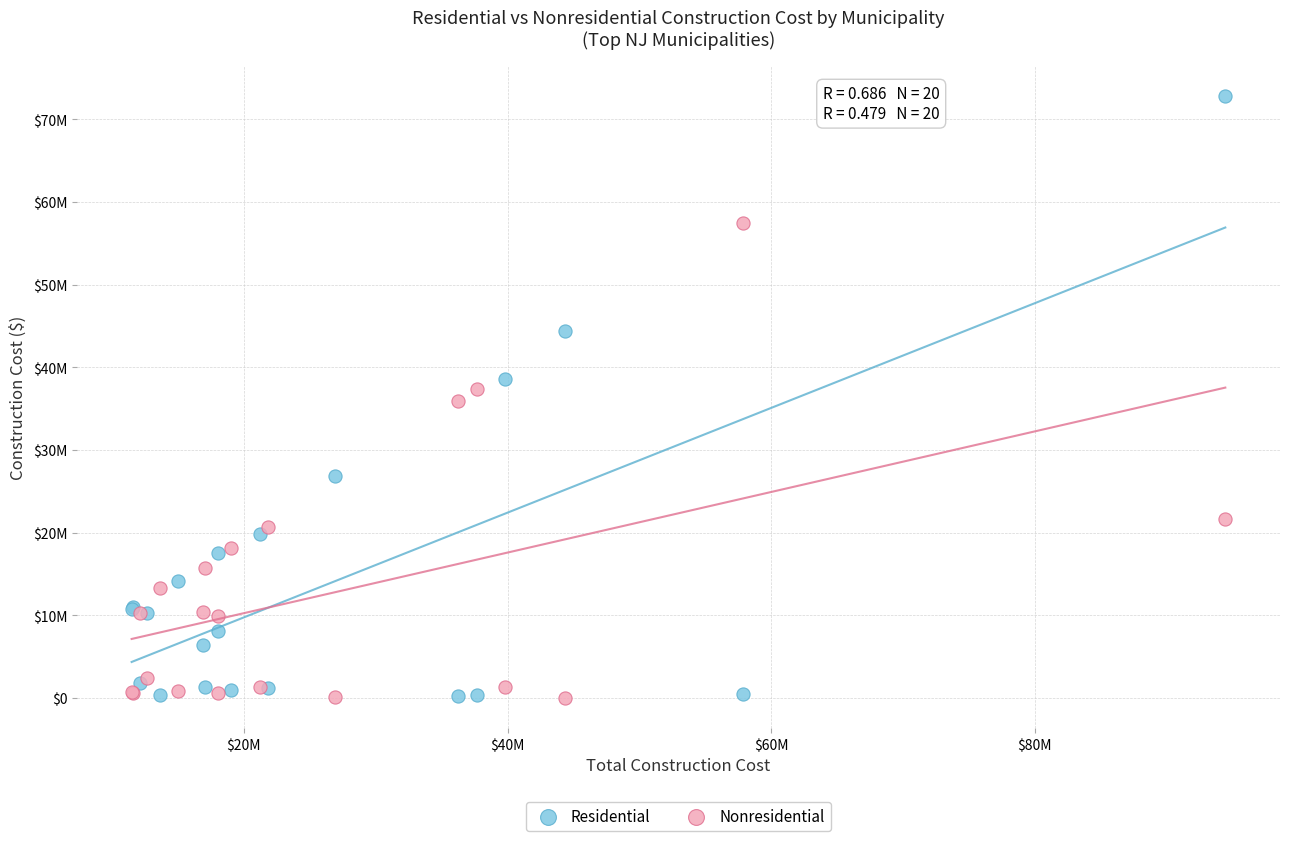

What are all the series names shown in the legend?

Residential, Nonresidential